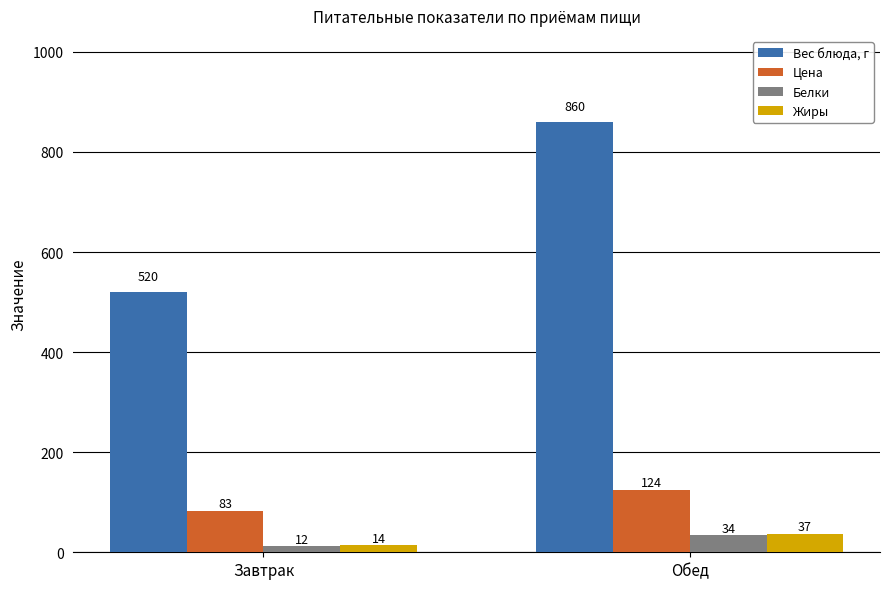

Rank the categories by Вес блюда, г value from highest to lowest.

Обед, Завтрак